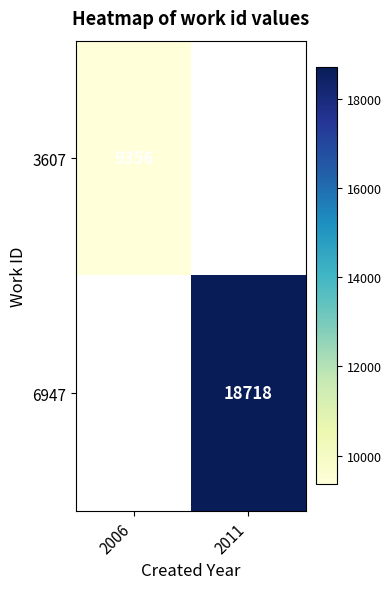

Is the value of 3607 at 2006 greater than the value of 6947 at 2011?

No